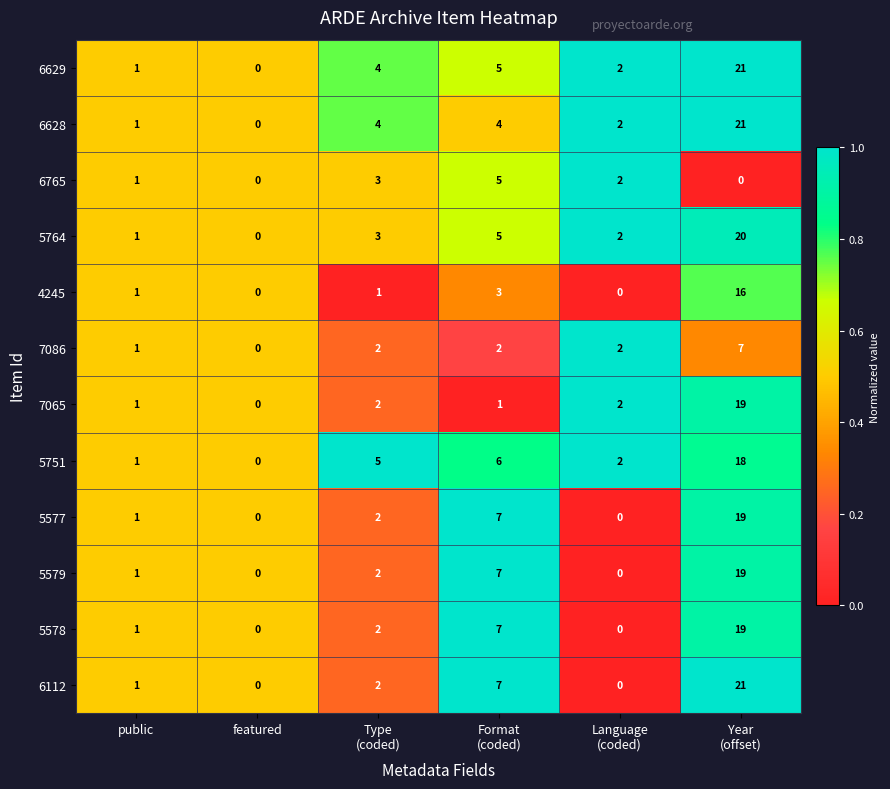

At which label does 5751 reach its minimum?

featured